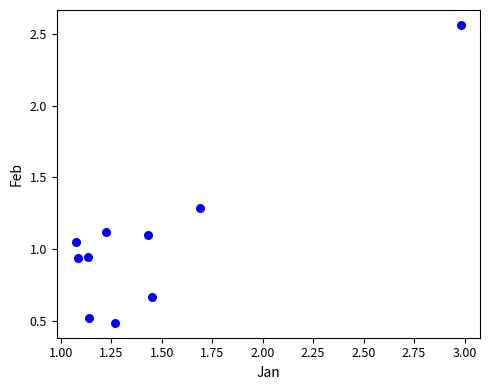

What is the average X value?

1.4